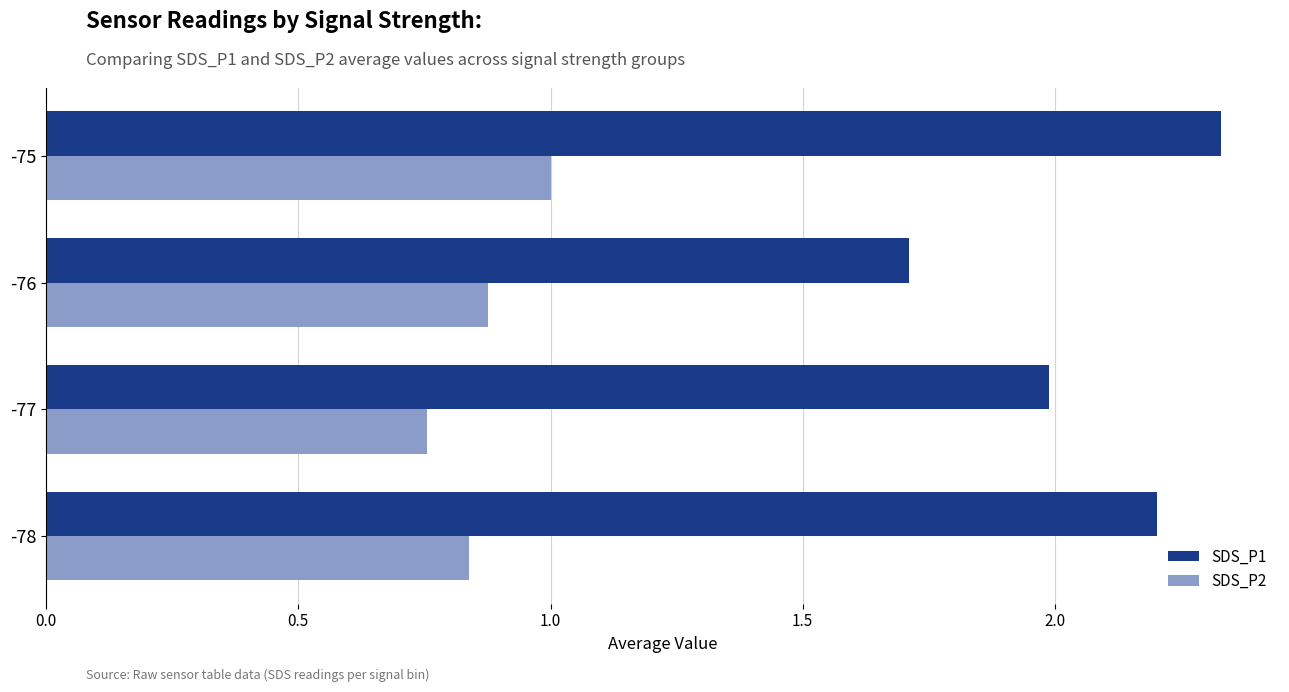

List the labels in order of SDS_P1 value, largest first.

-75, -78, -77, -76